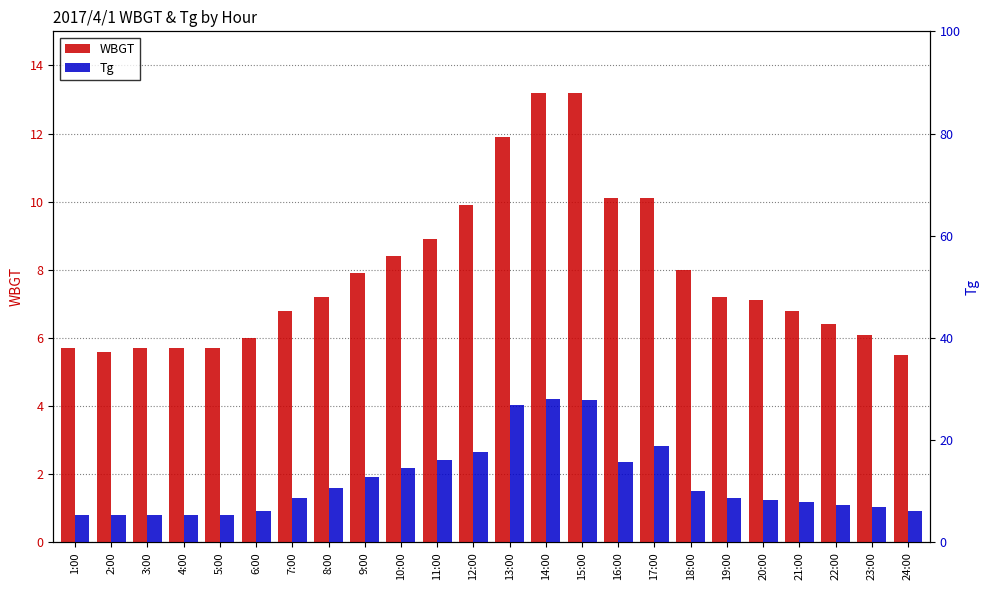

Which series has the widest spread of values?

Tg